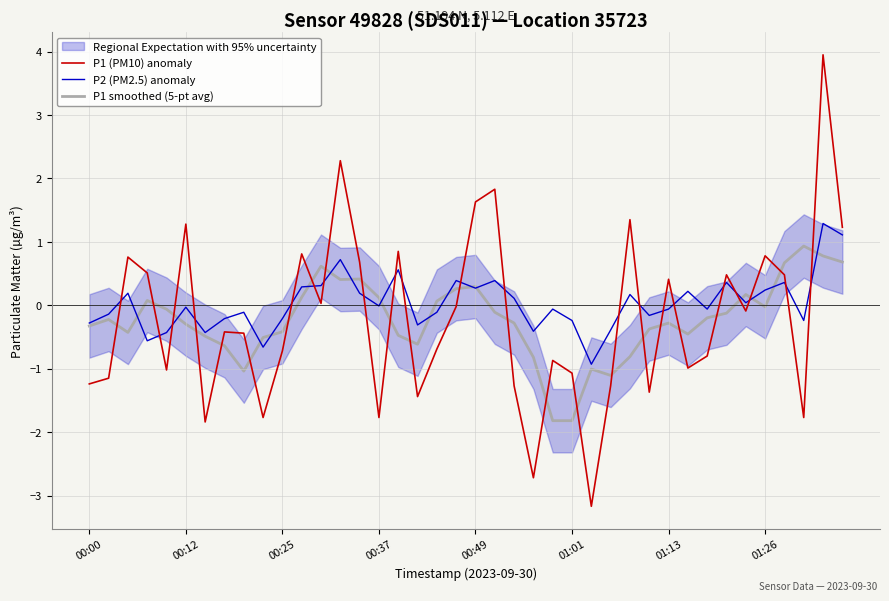

True or false: P1 (PM10) anomaly and P2 (PM2.5) anomaly intersect in this chart.

True